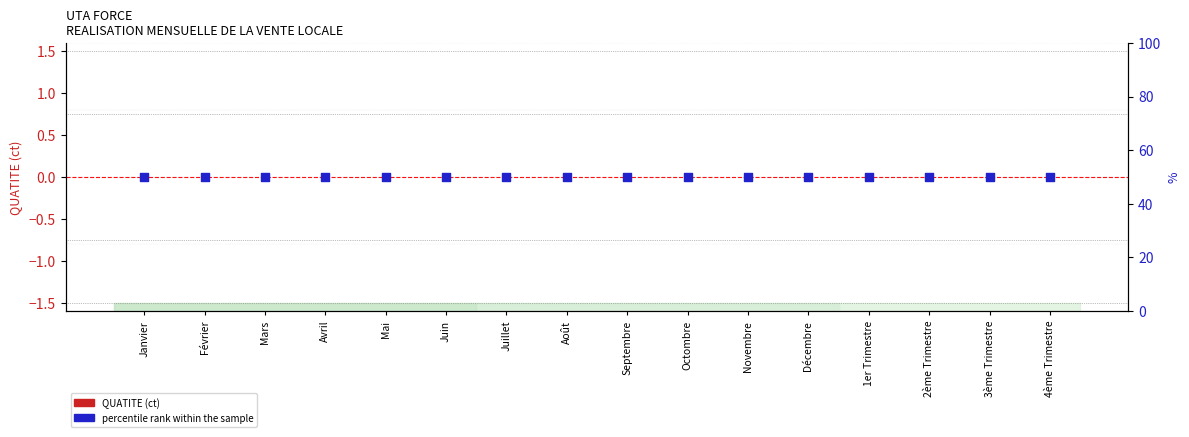

At how many categories does at least one series exceed 4?

16